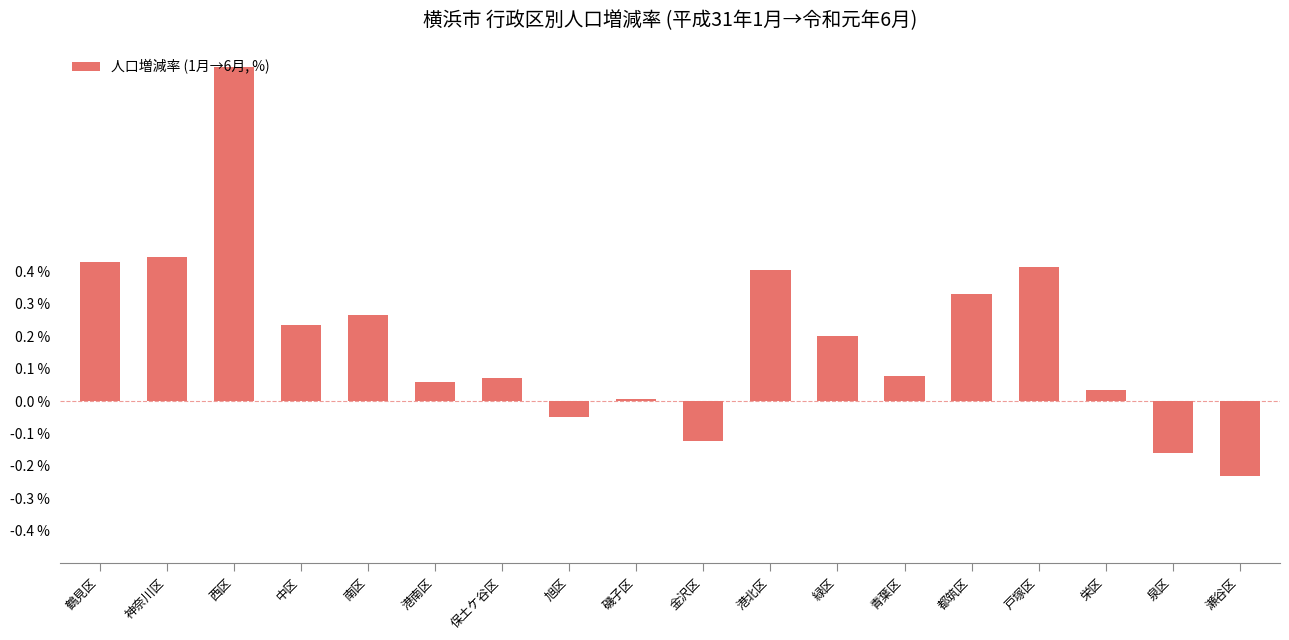

What is the sum of all values?

3.4